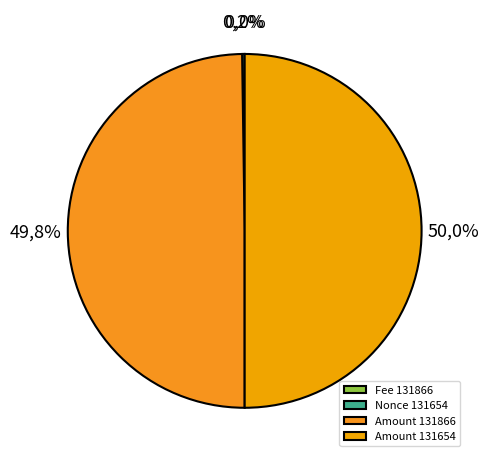

What is the smallest slice in the pie chart?

131866